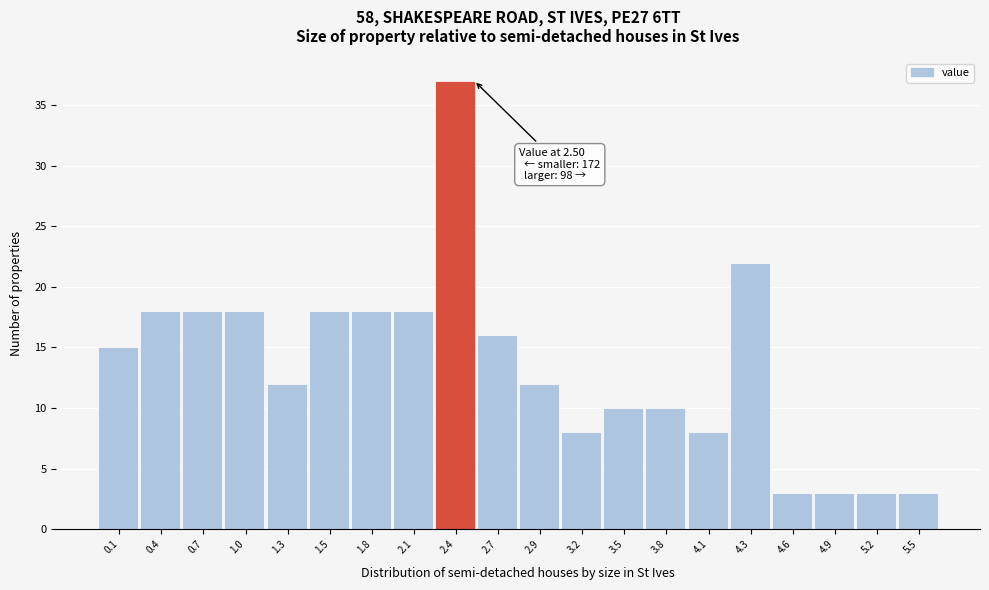

Which range on the x-axis has the tallest bar?

2.24 to 2.52